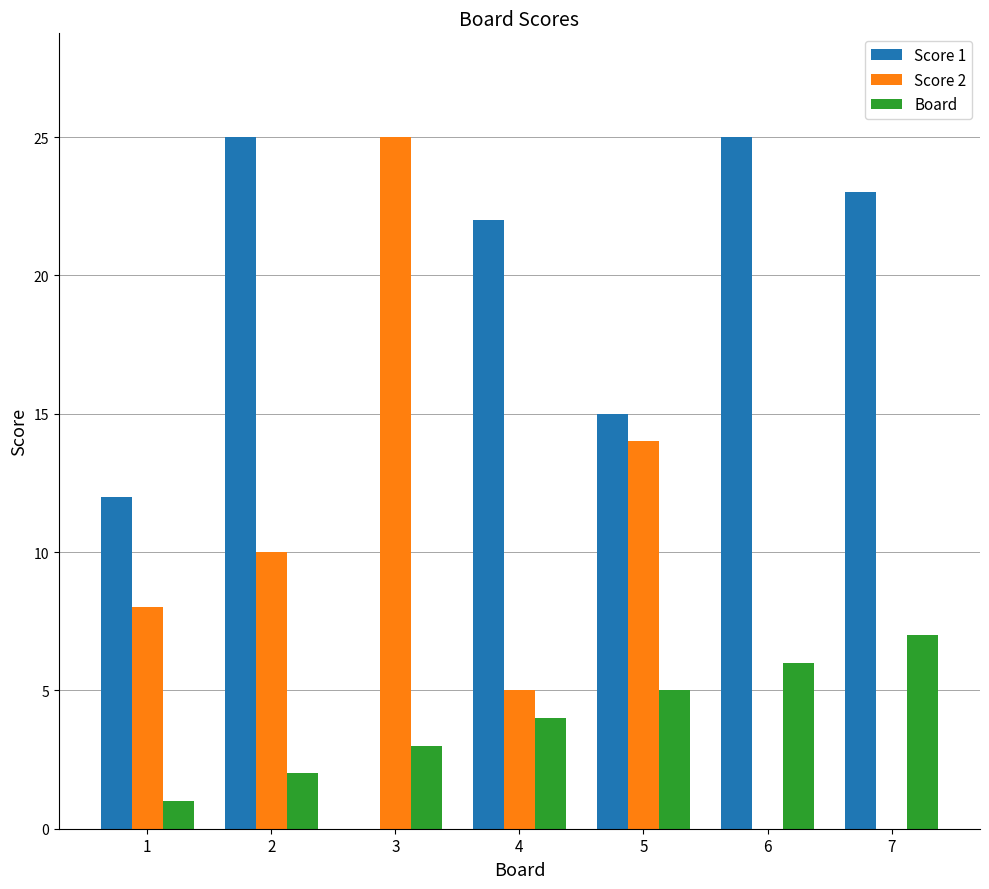

Between 6 and 7, which series saw the biggest shift?

Score 1